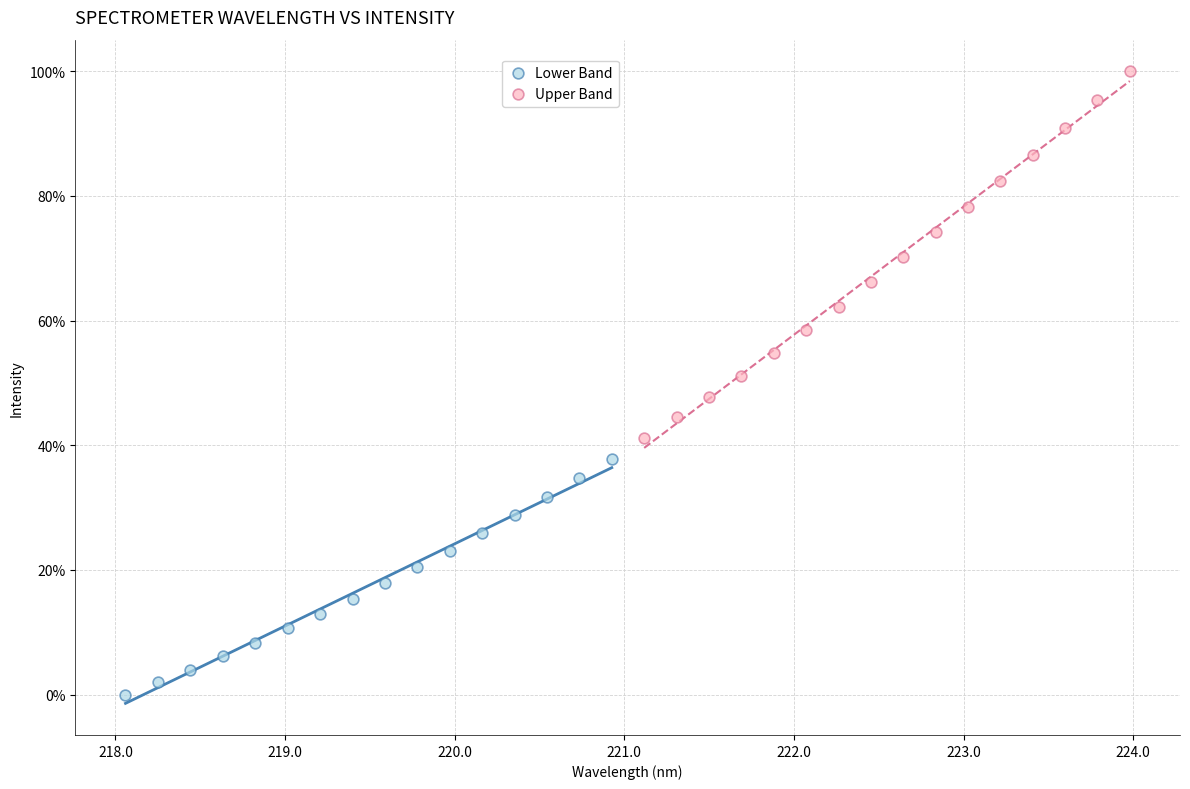

Which series contains the lowest Y value?

Lower Band